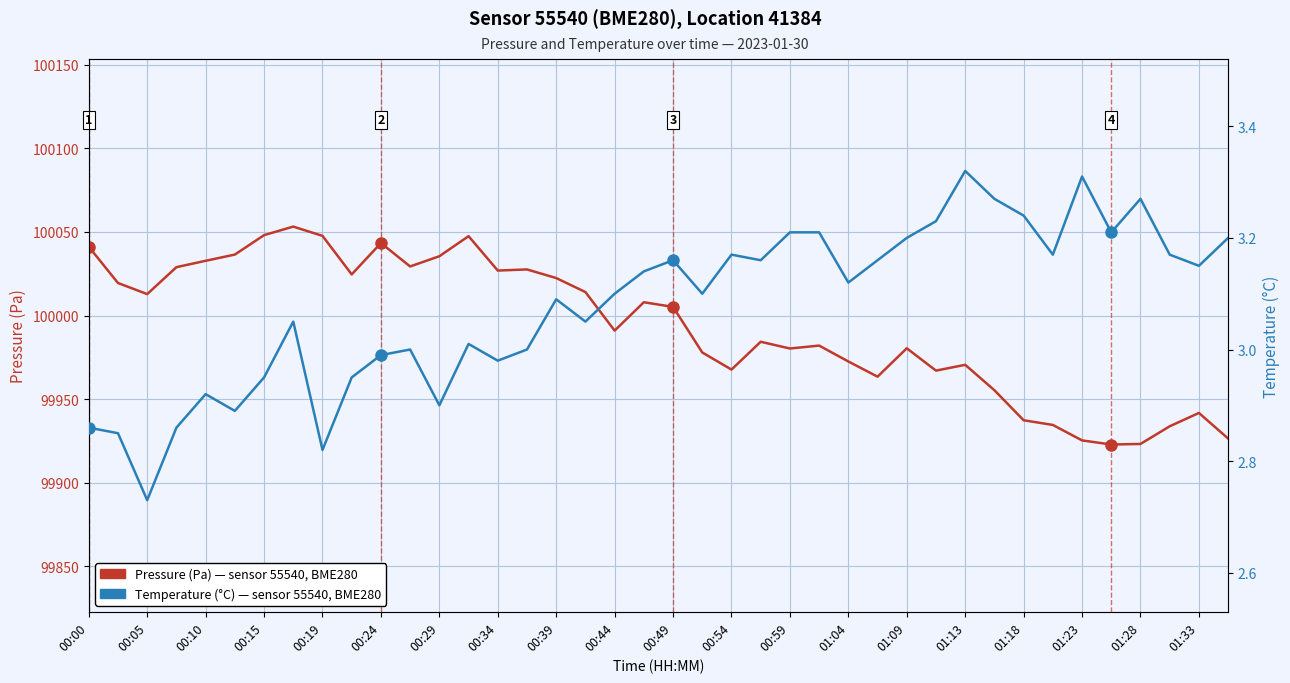

What is the value of the Pressure (Pa) point at the 14th from the left?

100047.4